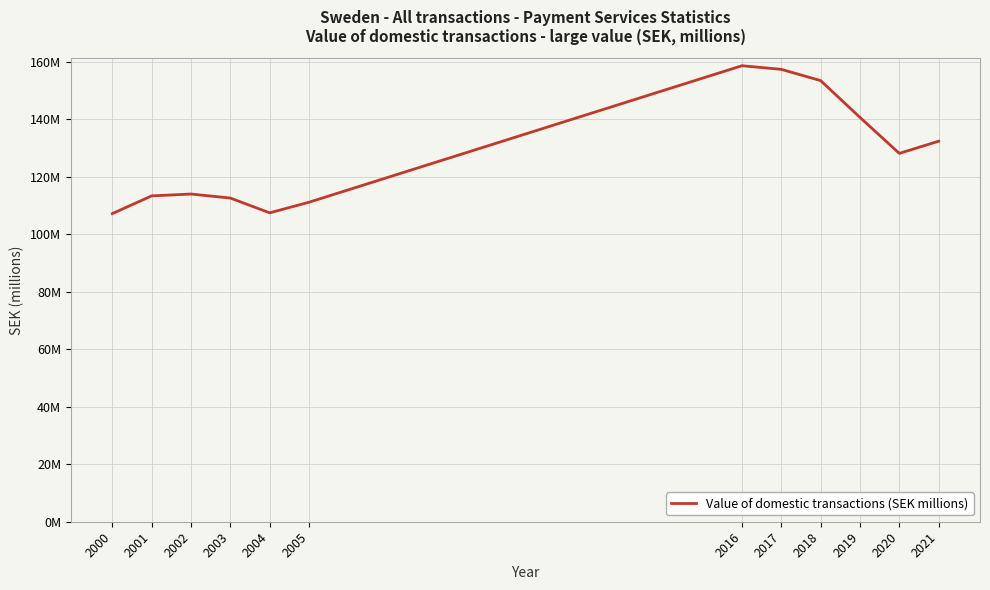

Reading left to right, transcribe all the data shown in this chart.

107.2	113.4	114.0	112.6	107.5	111.2	158.7	157.4	153.5	140.7	128.2	132.4